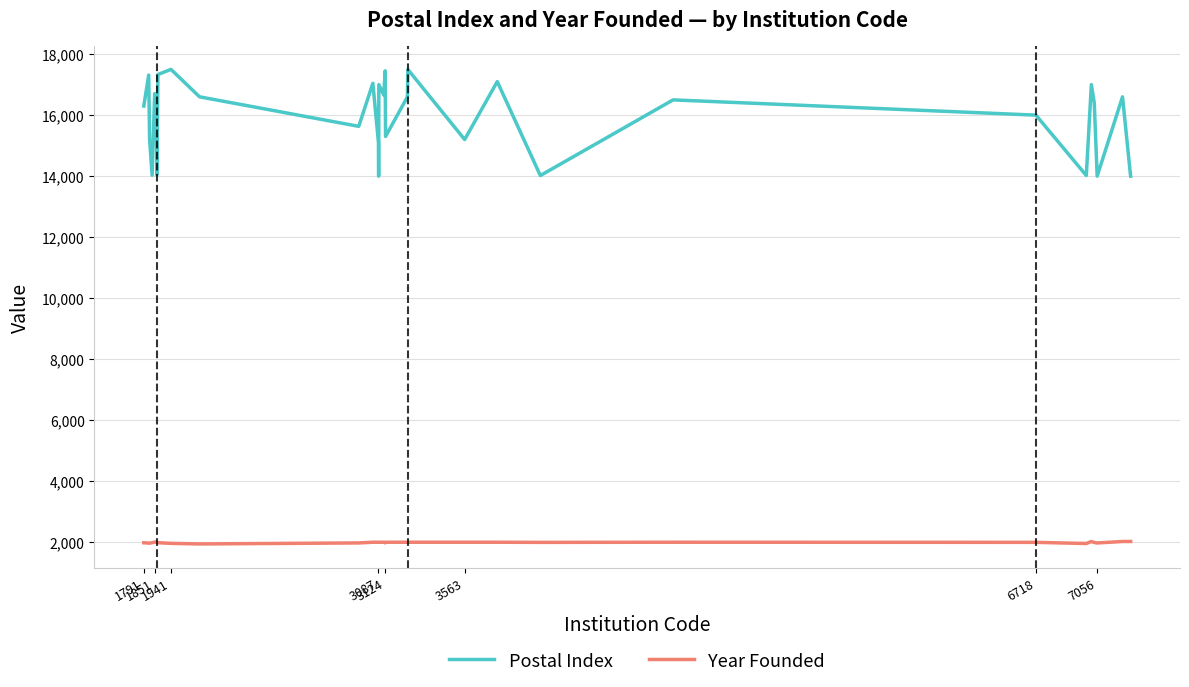

Does the chart display data point markers on the line(s)?

No